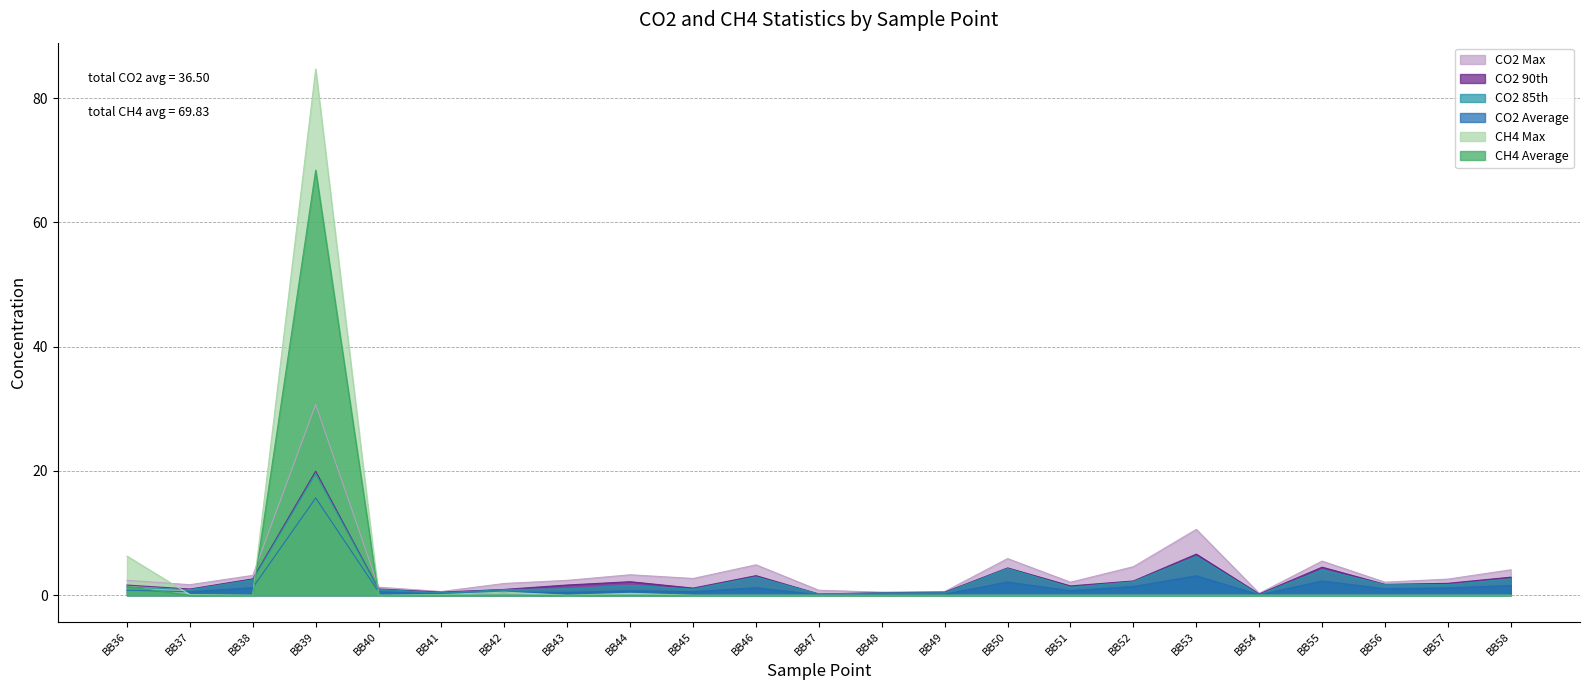

True or false: CO2 Average has more than 1 interior local peaks.

True